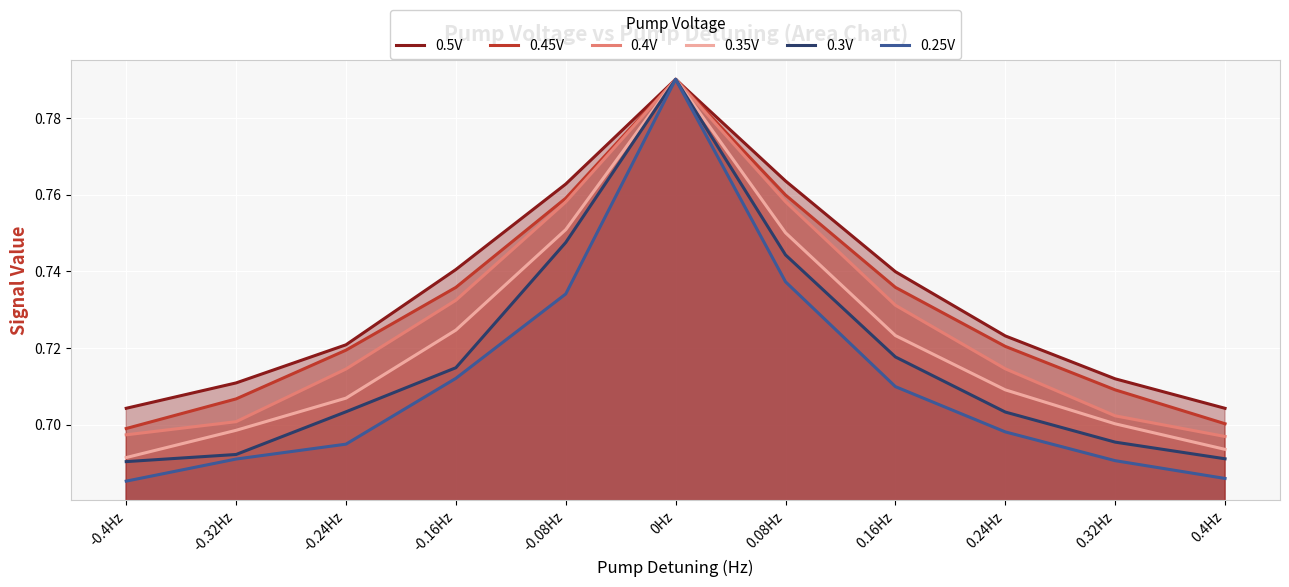

Reading left to right, transcribe all the data shown in this chart.

0.5V: -0.4Hz=0.7	-0.32Hz=0.7	-0.24Hz=0.7	-0.16Hz=0.7	-0.08Hz=0.8	0Hz=0.8	0.08Hz=0.8	0.16Hz=0.7	0.24Hz=0.7	0.32Hz=0.7	0.4Hz=0.7
0.45V: -0.4Hz=0.7	-0.32Hz=0.7	-0.24Hz=0.7	-0.16Hz=0.7	-0.08Hz=0.8	0Hz=0.8	0.08Hz=0.8	0.16Hz=0.7	0.24Hz=0.7	0.32Hz=0.7	0.4Hz=0.7
0.4V: -0.4Hz=0.7	-0.32Hz=0.7	-0.24Hz=0.7	-0.16Hz=0.7	-0.08Hz=0.8	0Hz=0.8	0.08Hz=0.8	0.16Hz=0.7	0.24Hz=0.7	0.32Hz=0.7	0.4Hz=0.7
0.35V: -0.4Hz=0.7	-0.32Hz=0.7	-0.24Hz=0.7	-0.16Hz=0.7	-0.08Hz=0.8	0Hz=0.8	0.08Hz=0.8	0.16Hz=0.7	0.24Hz=0.7	0.32Hz=0.7	0.4Hz=0.7
0.3V: -0.4Hz=0.7	-0.32Hz=0.7	-0.24Hz=0.7	-0.16Hz=0.7	-0.08Hz=0.7	0Hz=0.8	0.08Hz=0.7	0.16Hz=0.7	0.24Hz=0.7	0.32Hz=0.7	0.4Hz=0.7
0.25V: -0.4Hz=0.7	-0.32Hz=0.7	-0.24Hz=0.7	-0.16Hz=0.7	-0.08Hz=0.7	0Hz=0.8	0.08Hz=0.7	0.16Hz=0.7	0.24Hz=0.7	0.32Hz=0.7	0.4Hz=0.7